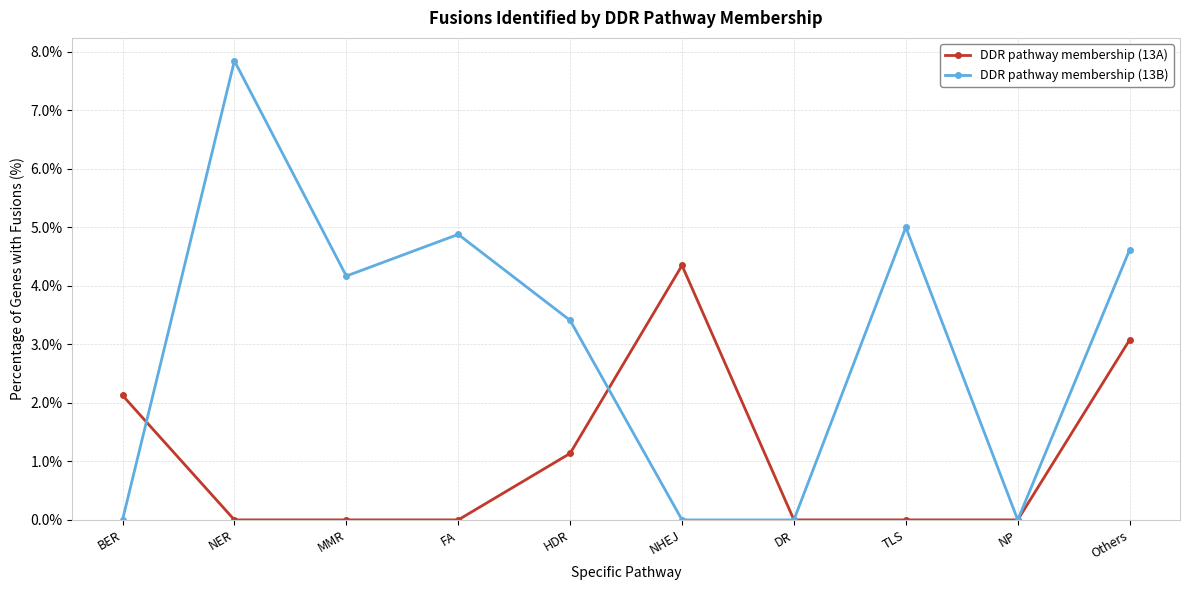

Which label corresponds to the largest value in the chart?

NER